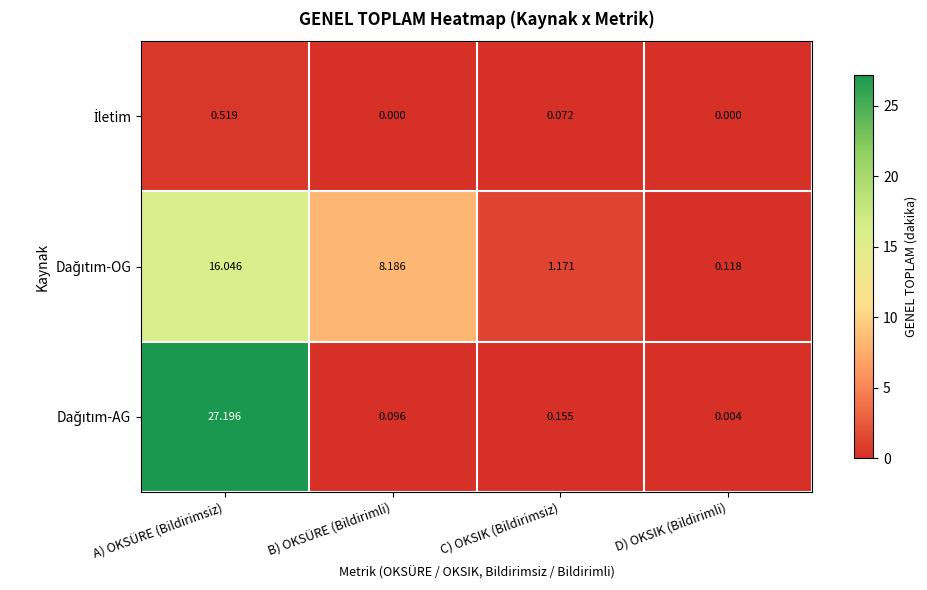

Which category has the highest value across all series?

A) OKSÜRE (Bildirimsiz)